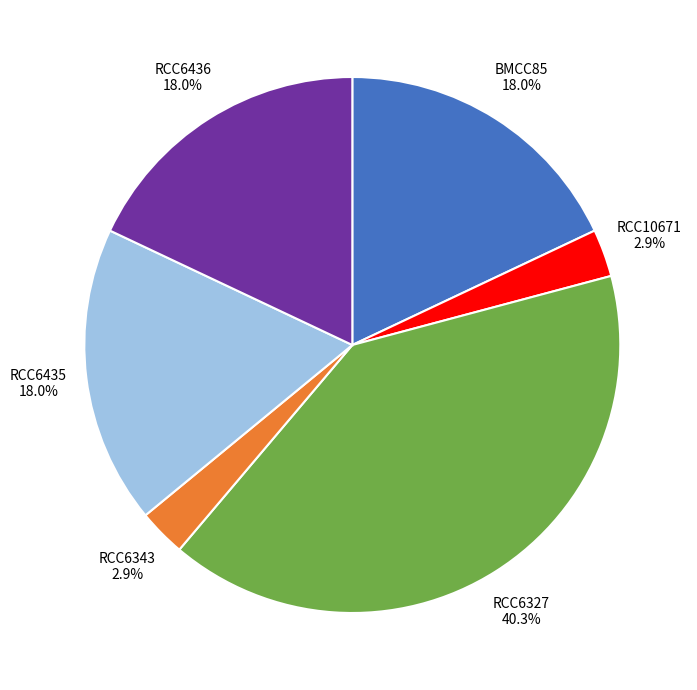

Does RCC6435 represent more than half of the total?

No